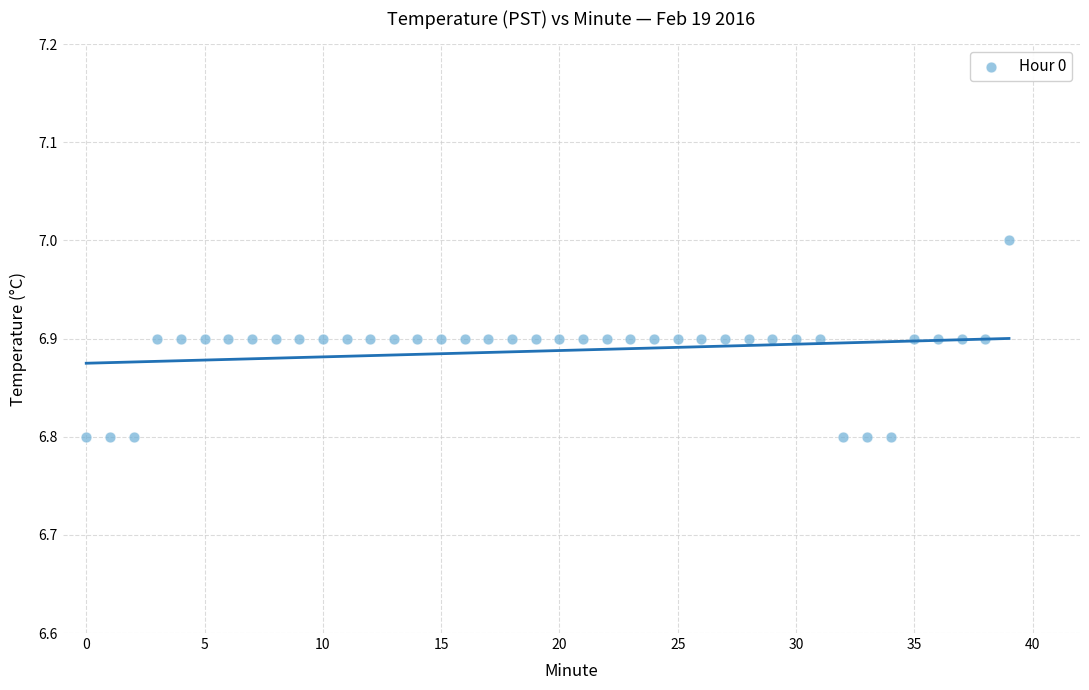

How many points are shown in the scatter plot?

40